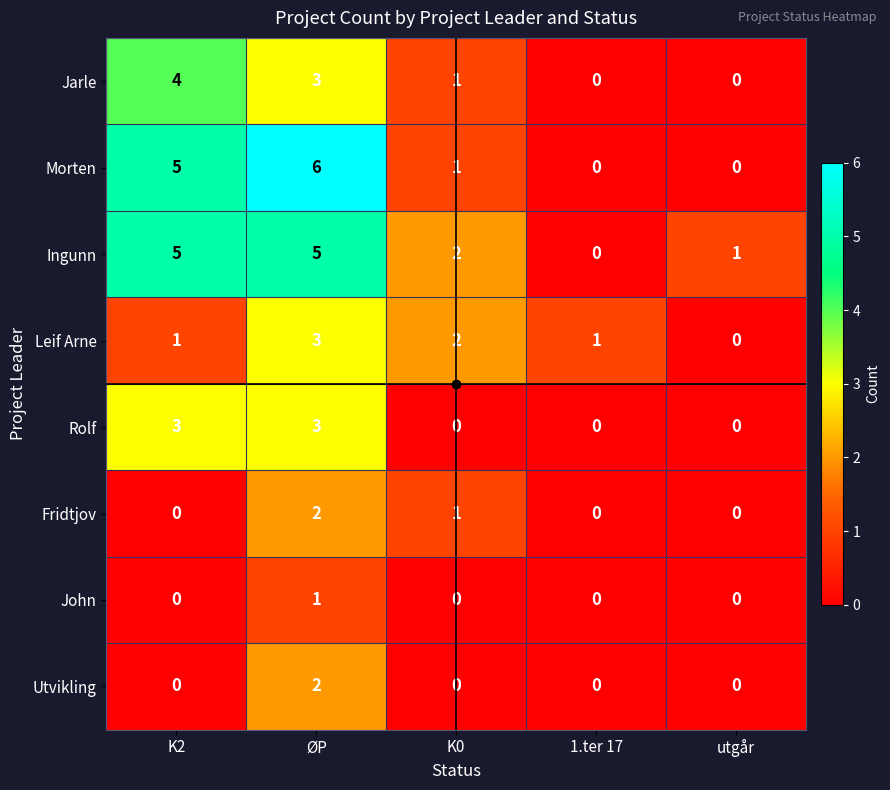

Where does the Ingunn series first go above 2?

K2